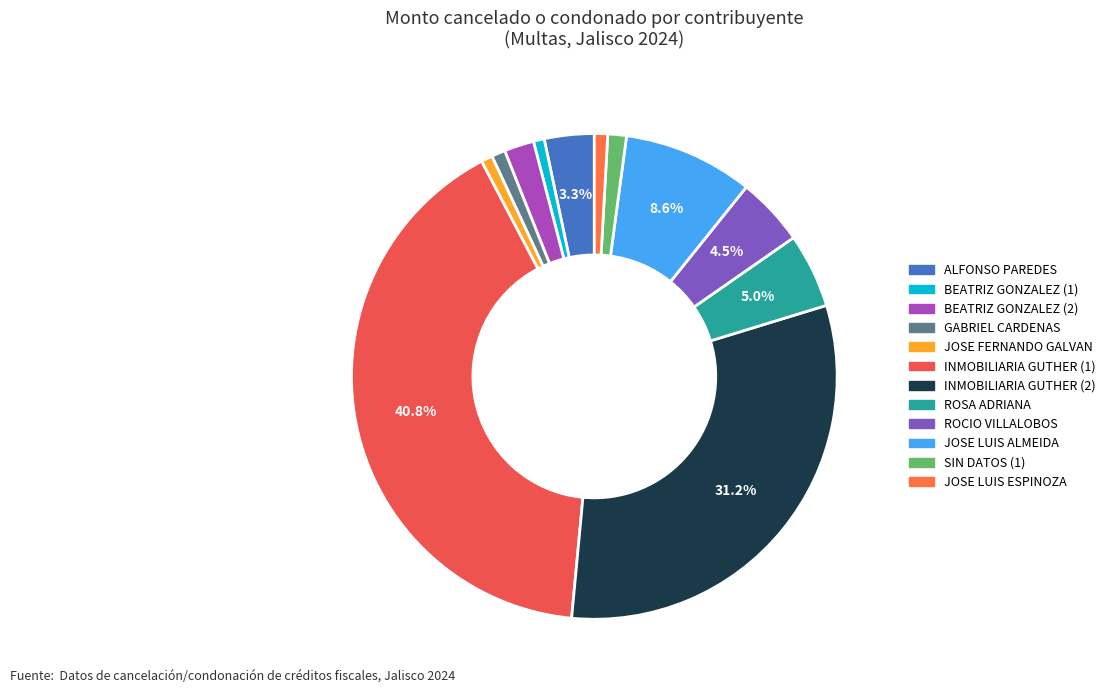

What is the largest slice in the pie chart?

INMOBILIARIA GUTHER (1)